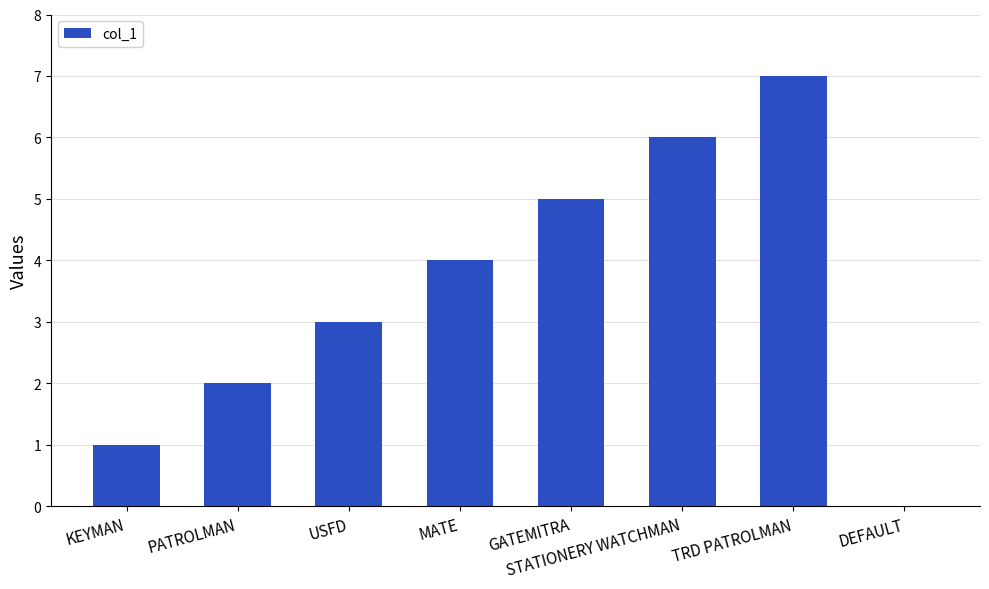

The value at USFD is 2. True or false?

False